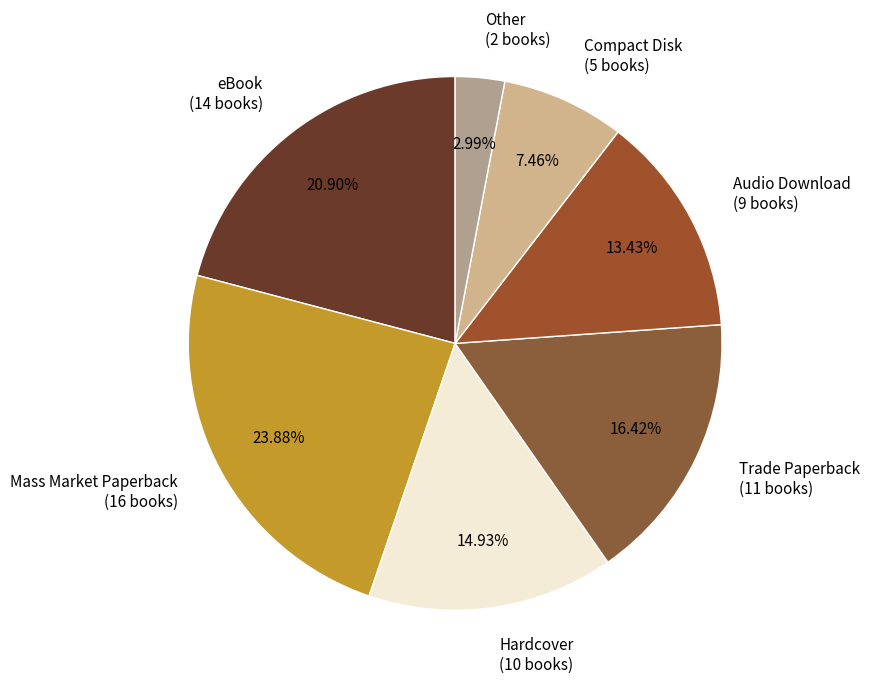

How many slices are in this pie chart?

7